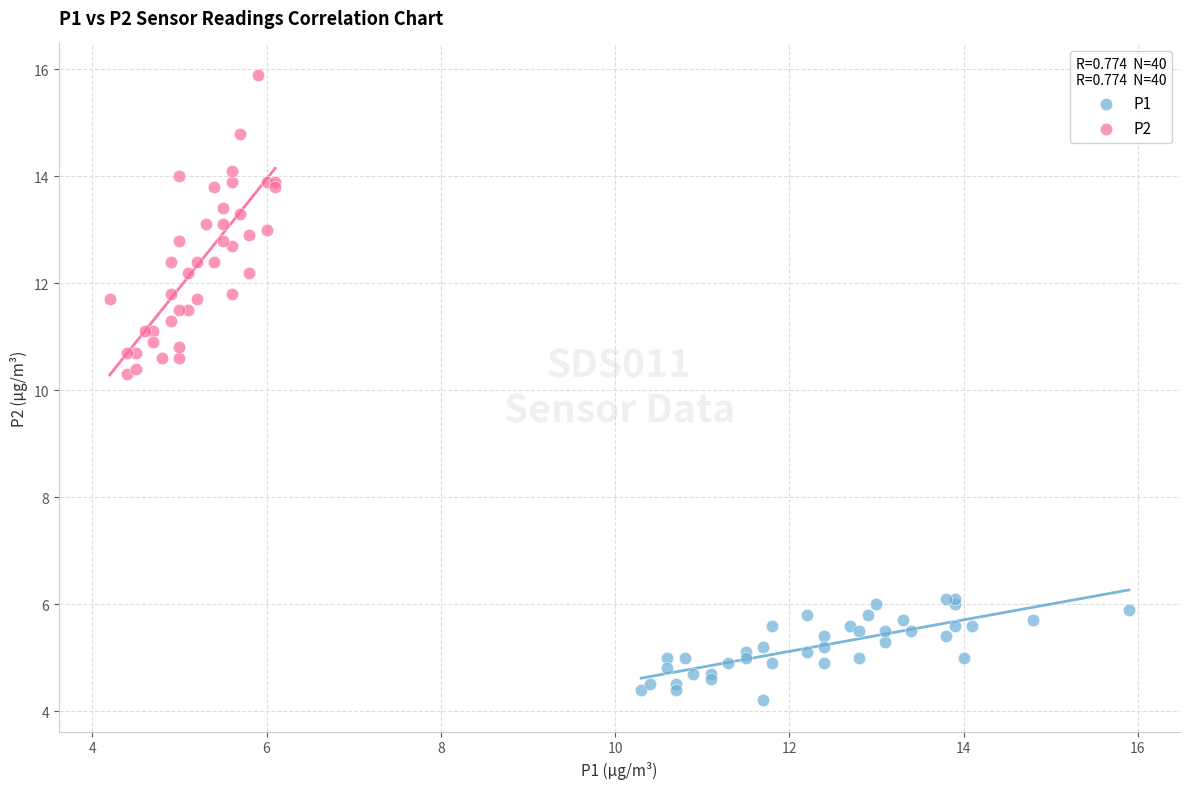

Which series contains the lowest Y value?

P1